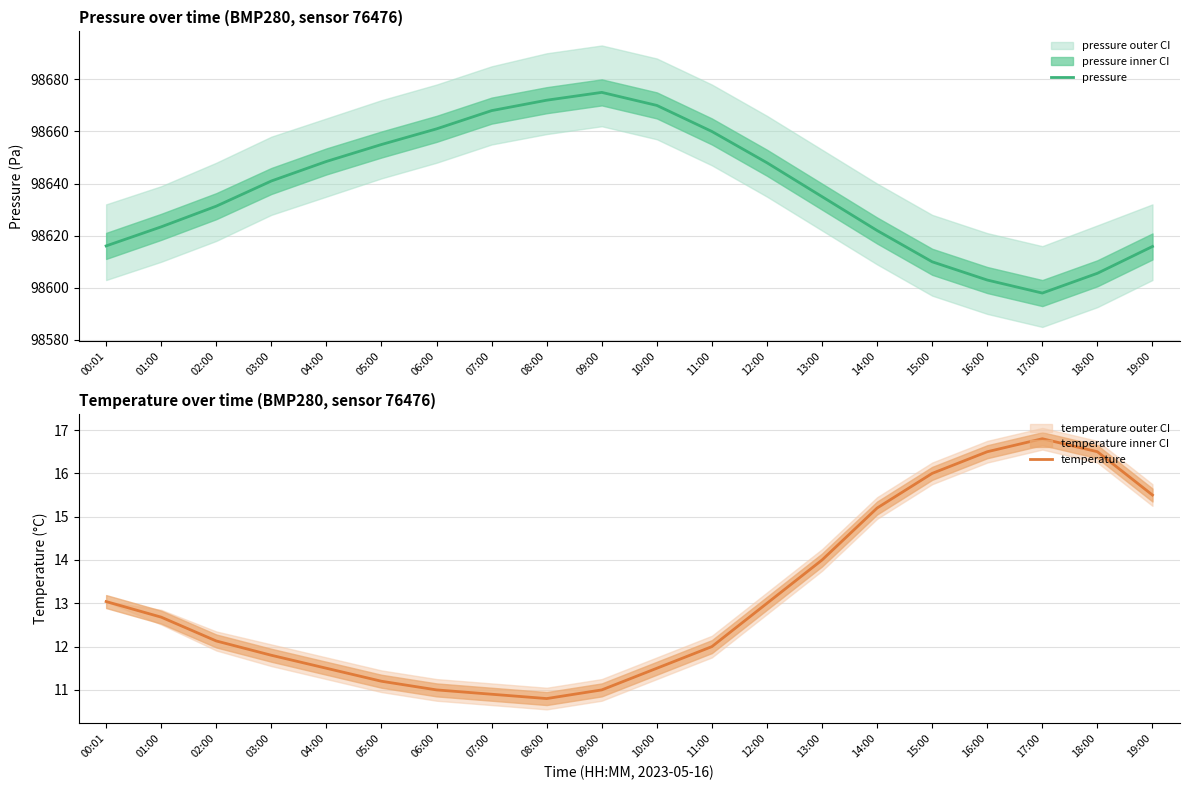

At which category does temperature reach its first local peak?

17:00